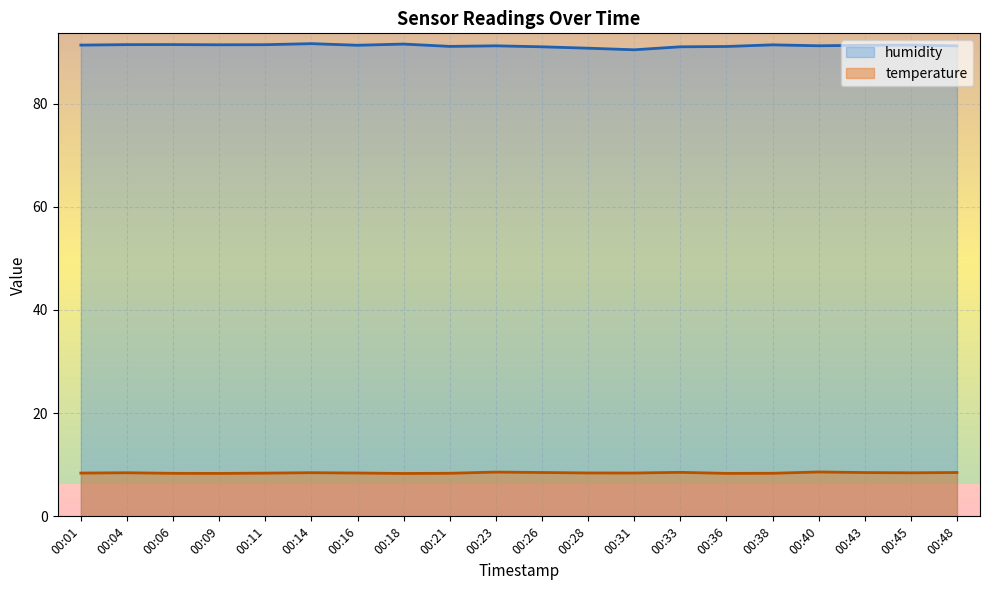

List the series in order of their peak value, highest first.

humidity, temperature